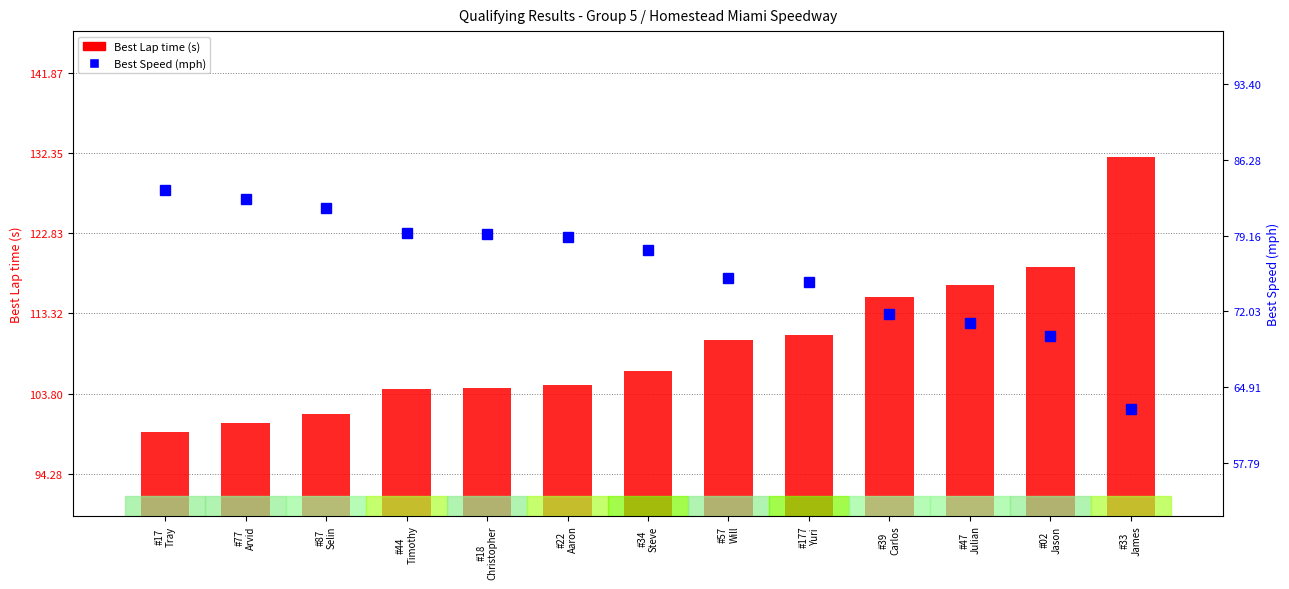

What is the approximate value of Best Lap time at #57
Will?

110.2